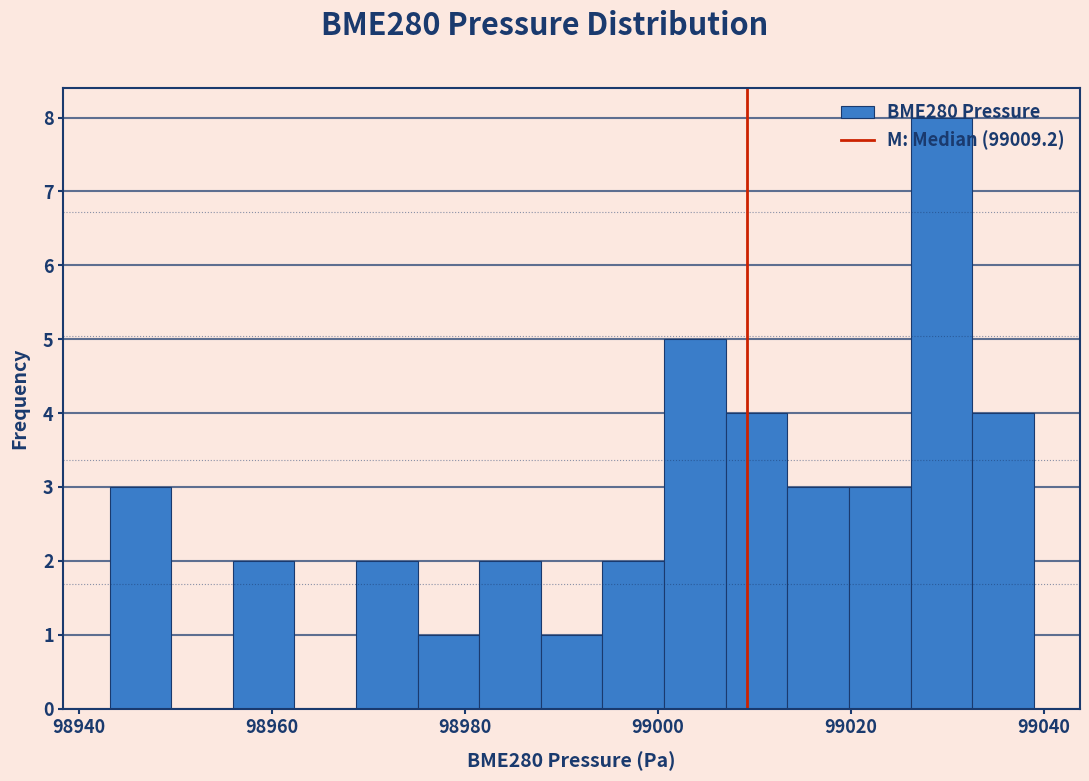

Read against the x-axis, roughly where is the centre of the tallest bar?

99030